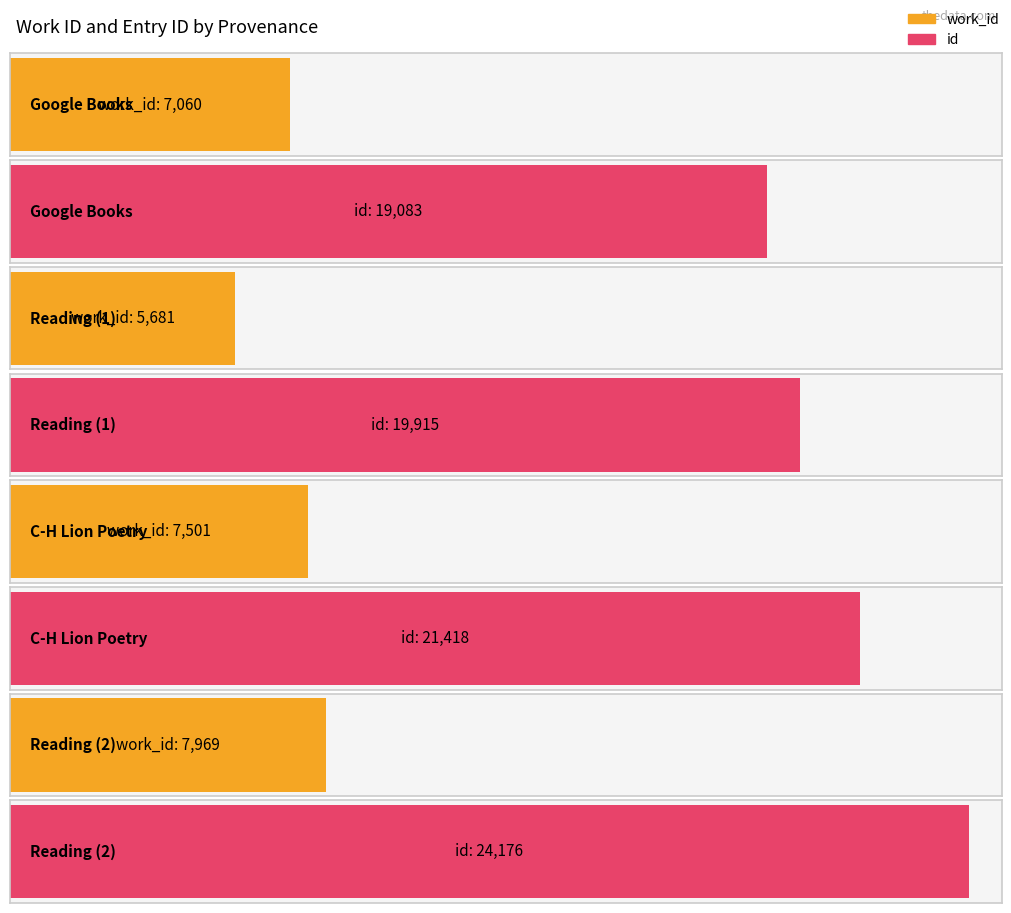

Count the work_id values in the range 7060 to 7969.

3